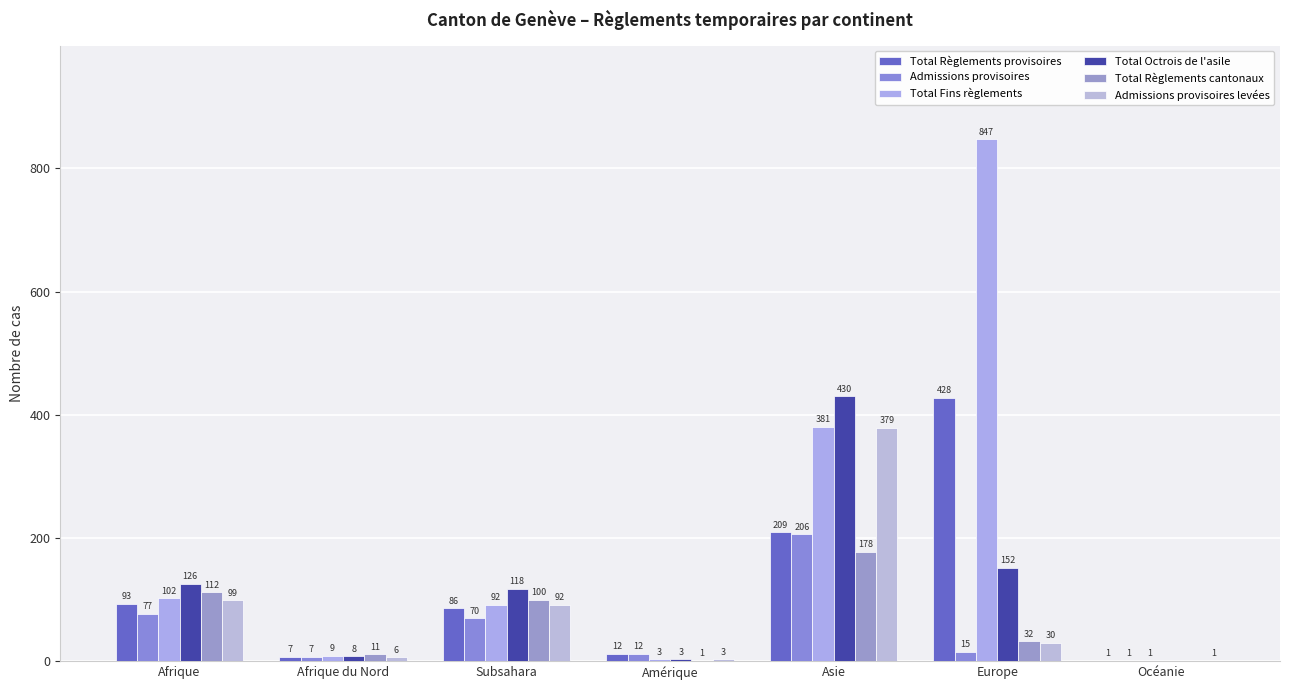

What is the label of the 6th bar from the right?

Afrique du Nord